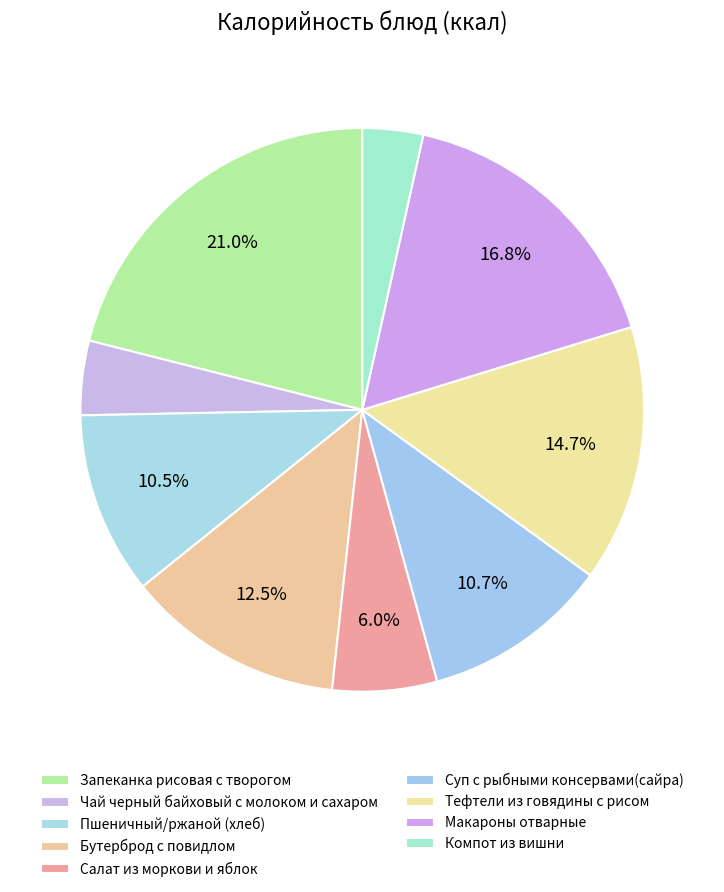

Does Салат из моркови и яблок account for over 50% of the chart?

No